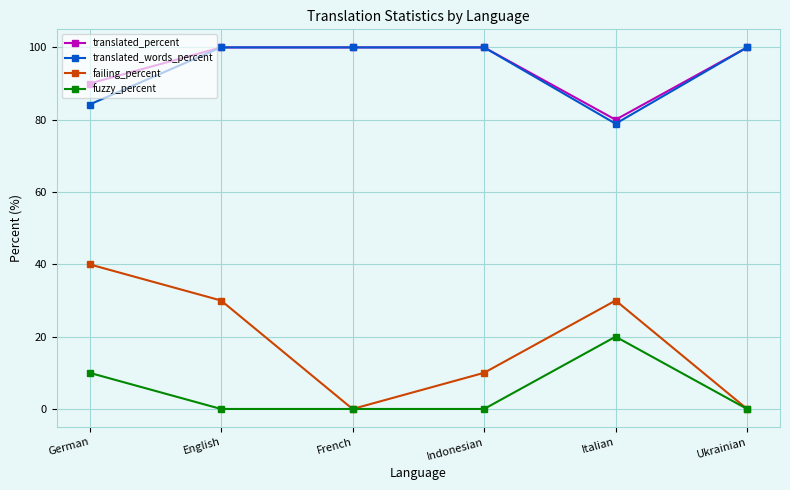

Is the value of failing_percent at English greater than the value of translated_words_percent at Indonesian?

No